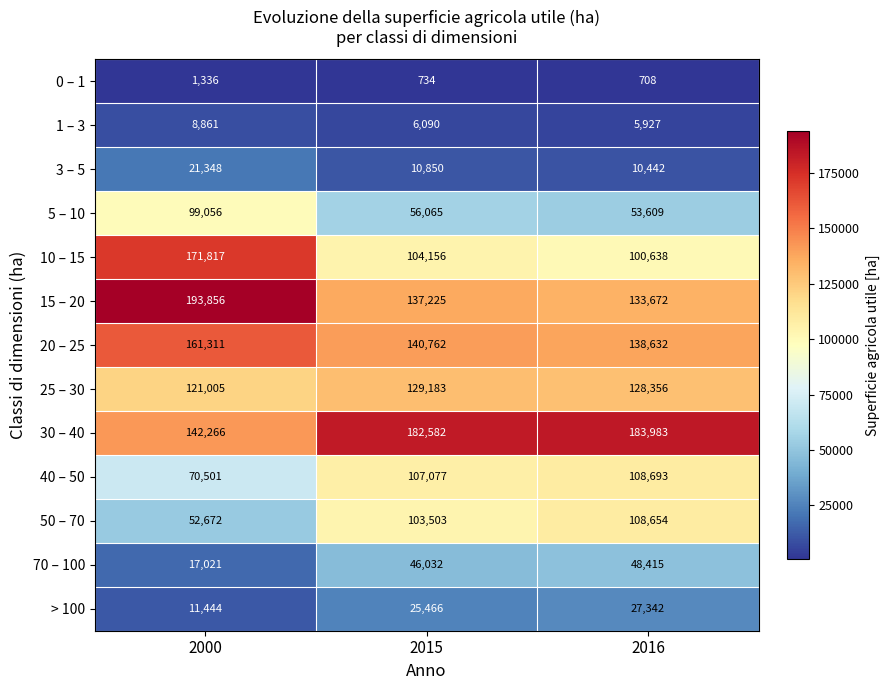

List the series in order of their peak value, lowest first.

0 – 1, 1 – 3, 3 – 5, > 100, 70 – 100, 5 – 10, 50 – 70, 40 – 50, 25 – 30, 20 – 25, 10 – 15, 30 – 40, 15 – 20